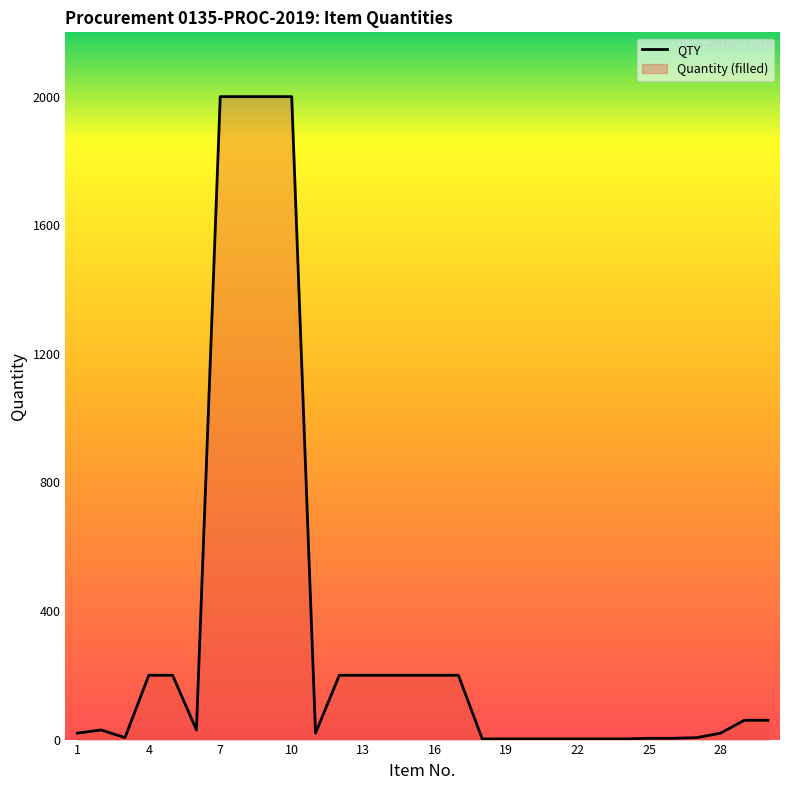

Which has a higher value, 12 or 10?

10